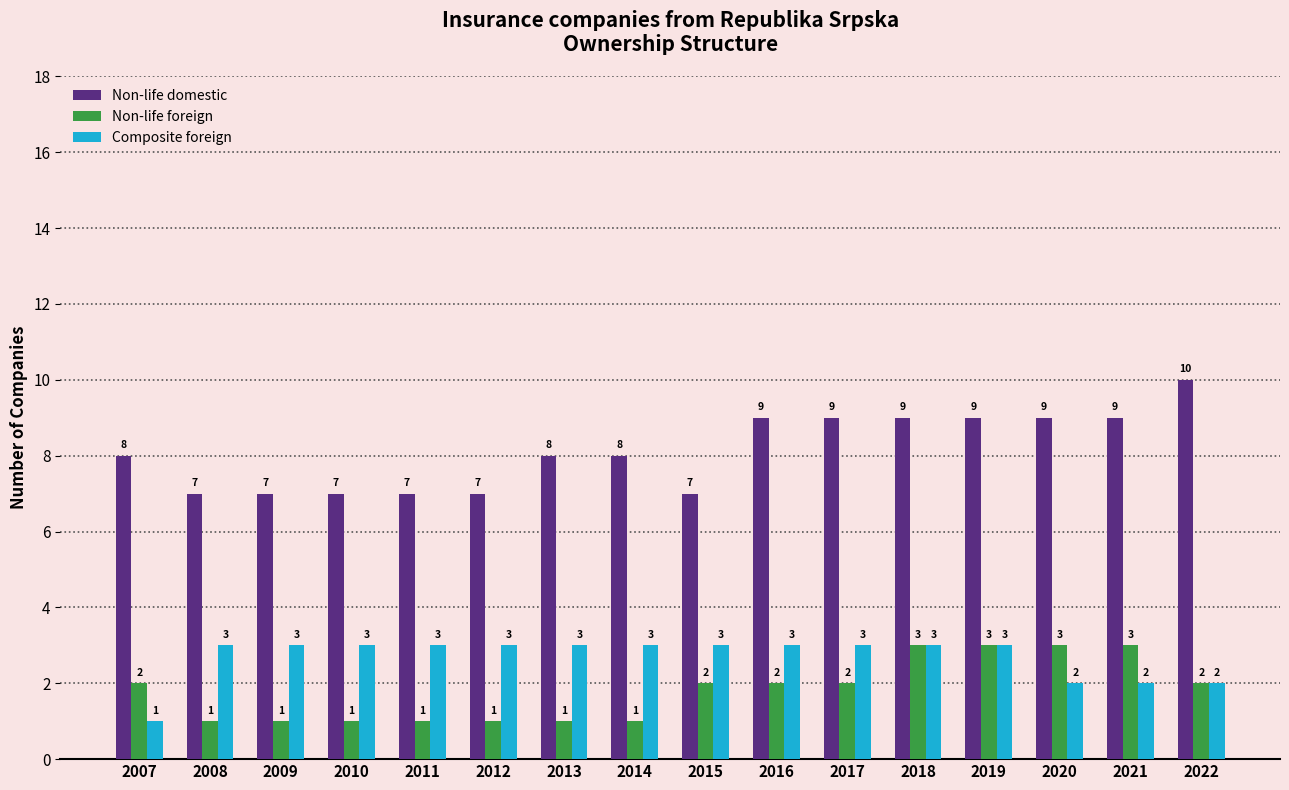

True or false: Composite foreign has a value of 4 at 2013.

False